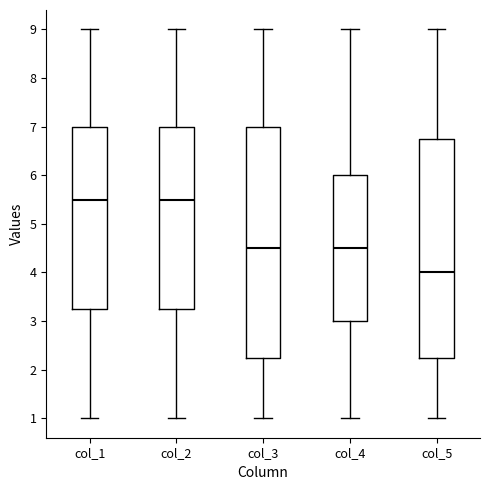

Reading left to right, read every box against the y-axis: the position of its median line, the range the box covers, and the ends of its whiskers. The values are not printed on the chart, so give them approximately, as read against the axis.

col_1: median 5.5, box 3.3 to 7.0, whiskers 1.0 to 9.0
col_2: median 5.5, box 3.3 to 7.0, whiskers 1.0 to 9.0
col_3: median 4.5, box 2.3 to 7.0, whiskers 1.0 to 9.0
col_4: median 4.5, box 3.0 to 6.0, whiskers 1.0 to 9.0
col_5: median 4.0, box 2.3 to 6.8, whiskers 1.0 to 9.0